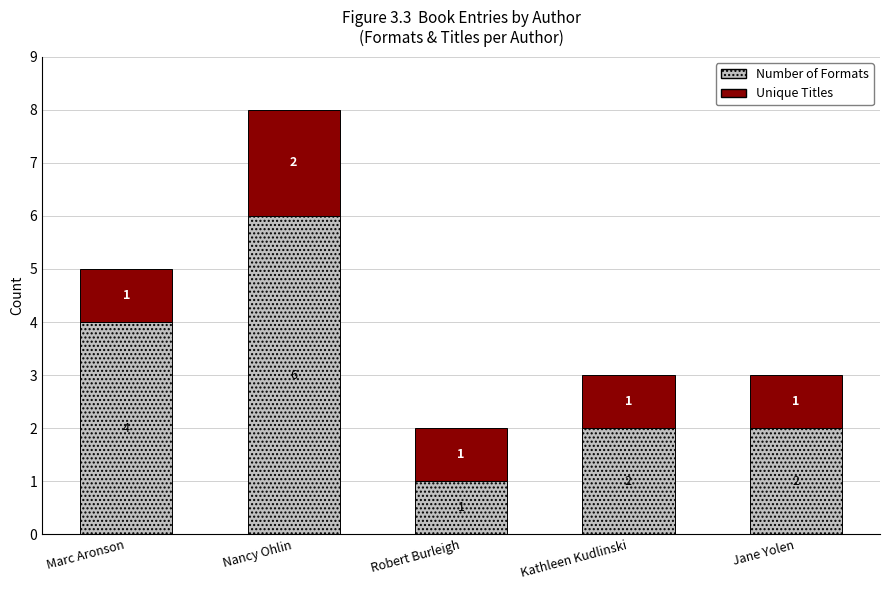

What is the approximate value of Number of Formats at Nancy Ohlin?

6